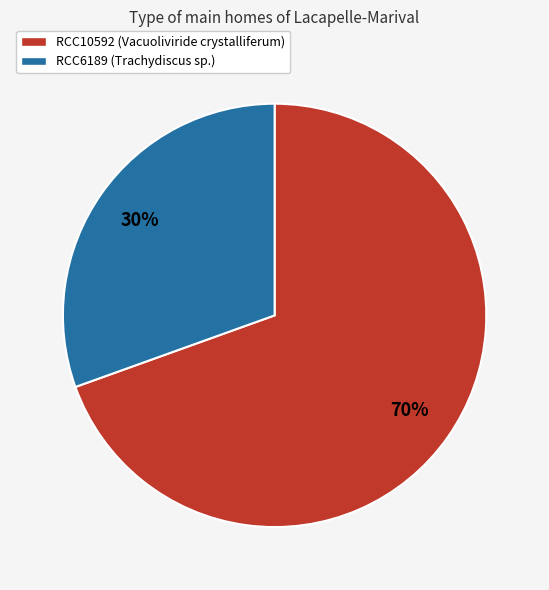

Which category has the smallest portion of the pie?

RCC6189